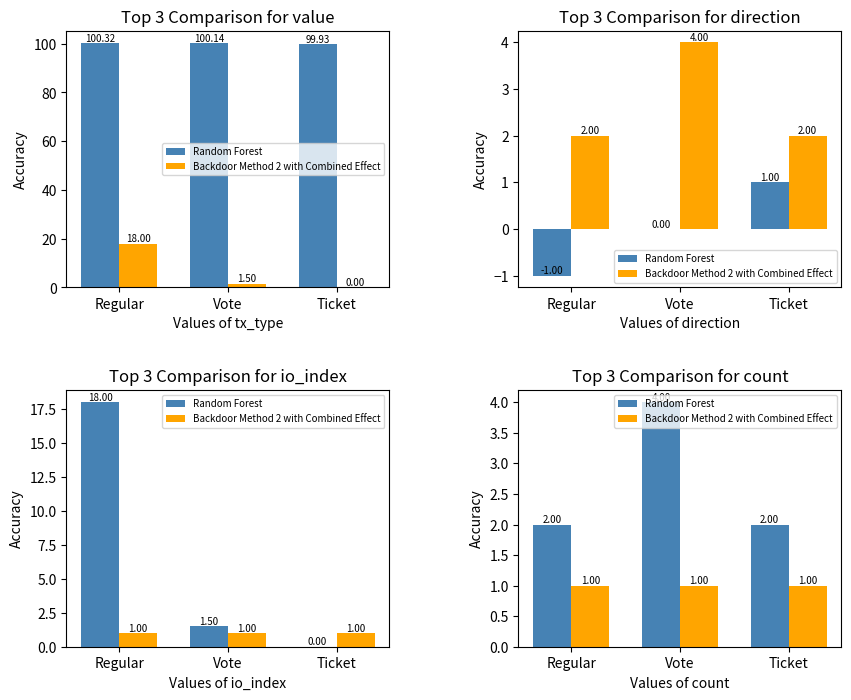

Which category has the lowest value in the Backdoor Method 2 with Combined Effect series?

Regular